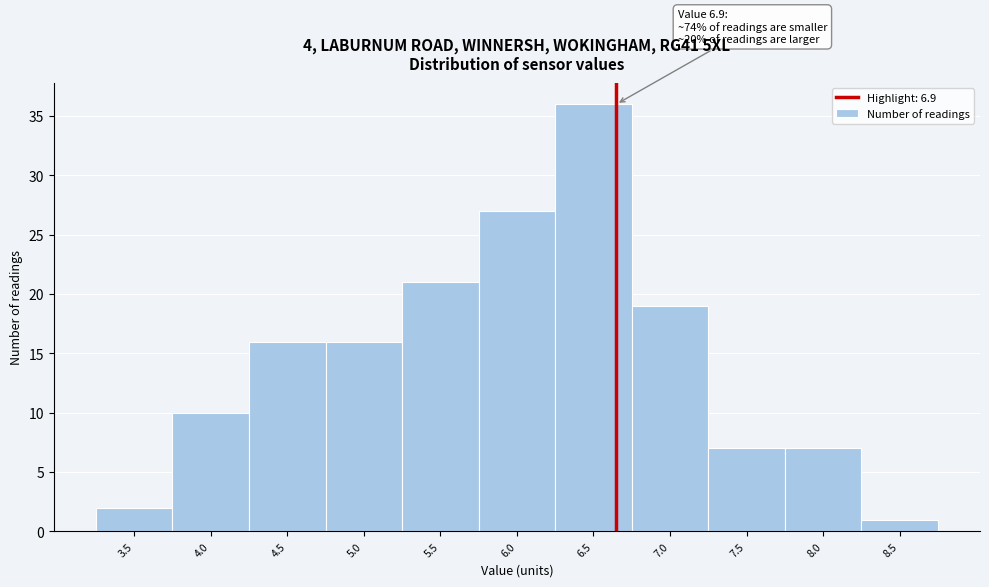

Reading left to right, transcribe all the data shown in this chart.

3.5=2	4.0=10	4.5=16	5.0=16	5.5=21	6.0=27	6.5=36	7.0=19	7.5=7	8.0=7	8.5=1